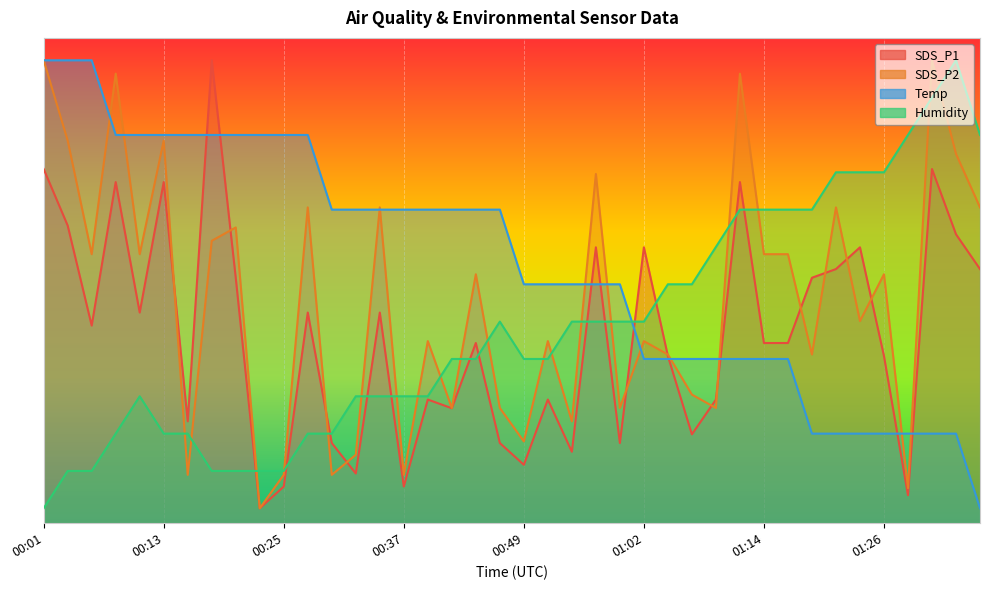

After their last crossing, which series has the higher values: Temp or SDS_P2?

SDS_P2